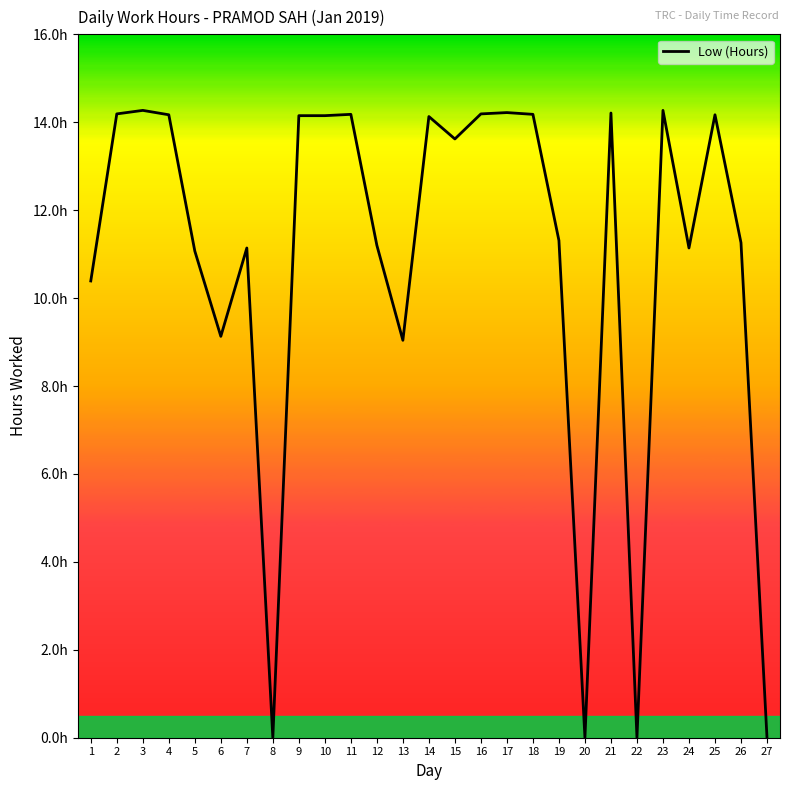

True or false: the data has more than 1 interior local peaks.

True